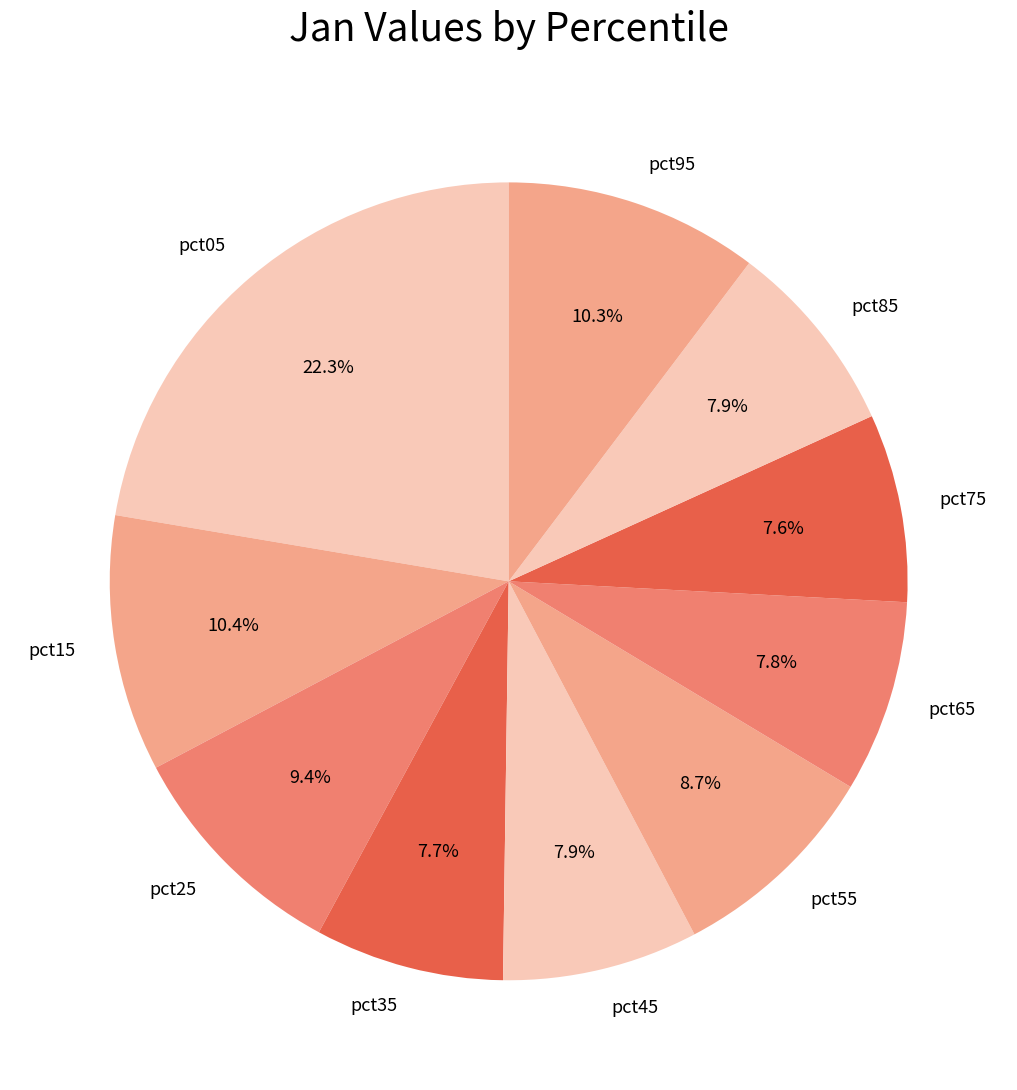

Is there a majority slice in this chart?

No